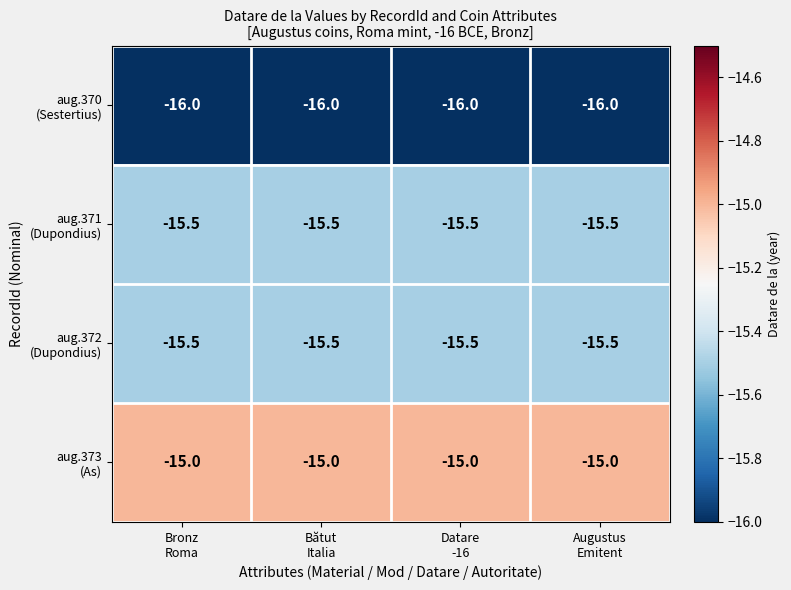

What is the maximum value shown in the chart?

-15.0